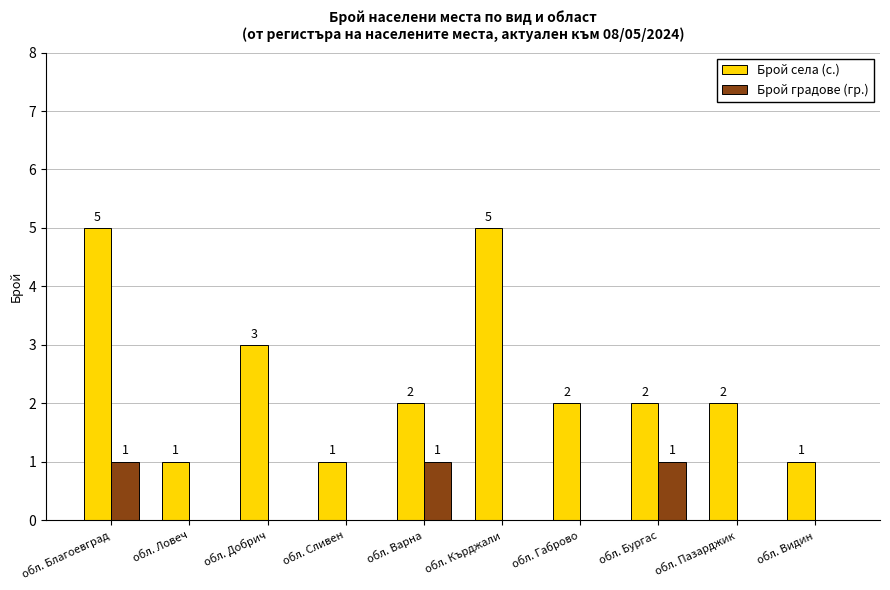

Which series changed the most between обл. Добрич and обл. Пазарджик?

Брой села (с.)